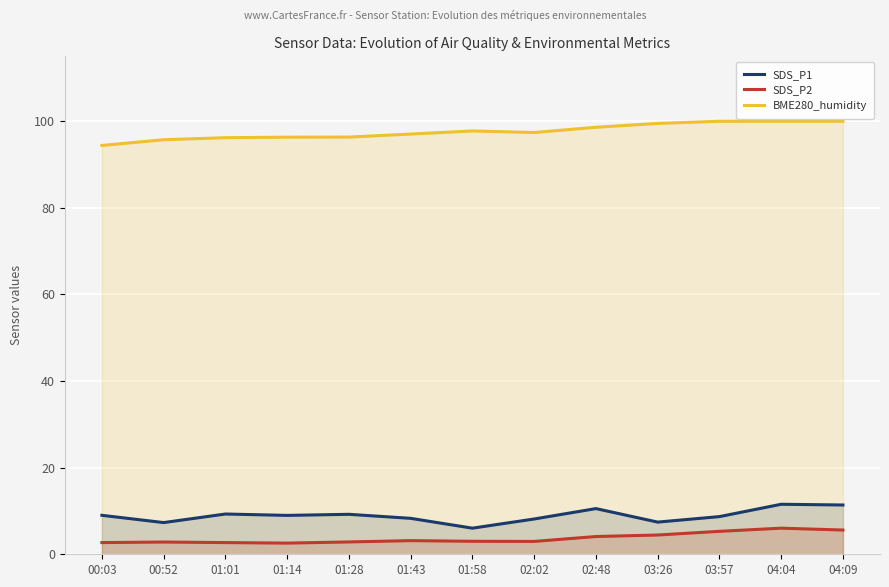

What is the difference between the highest and lowest values at 04:04?

94.0